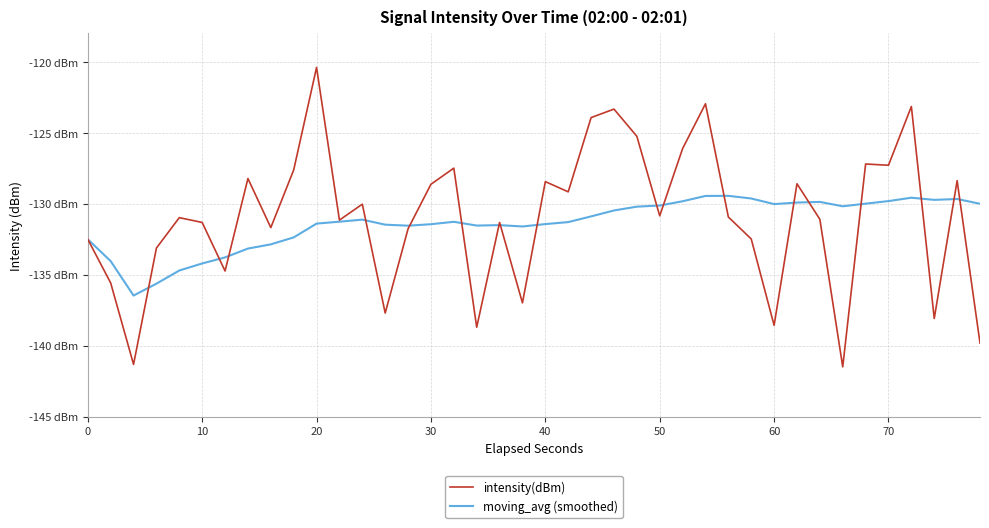

In intensity(dBm), how many points are higher than both neighbors (excluding endpoints)?

13